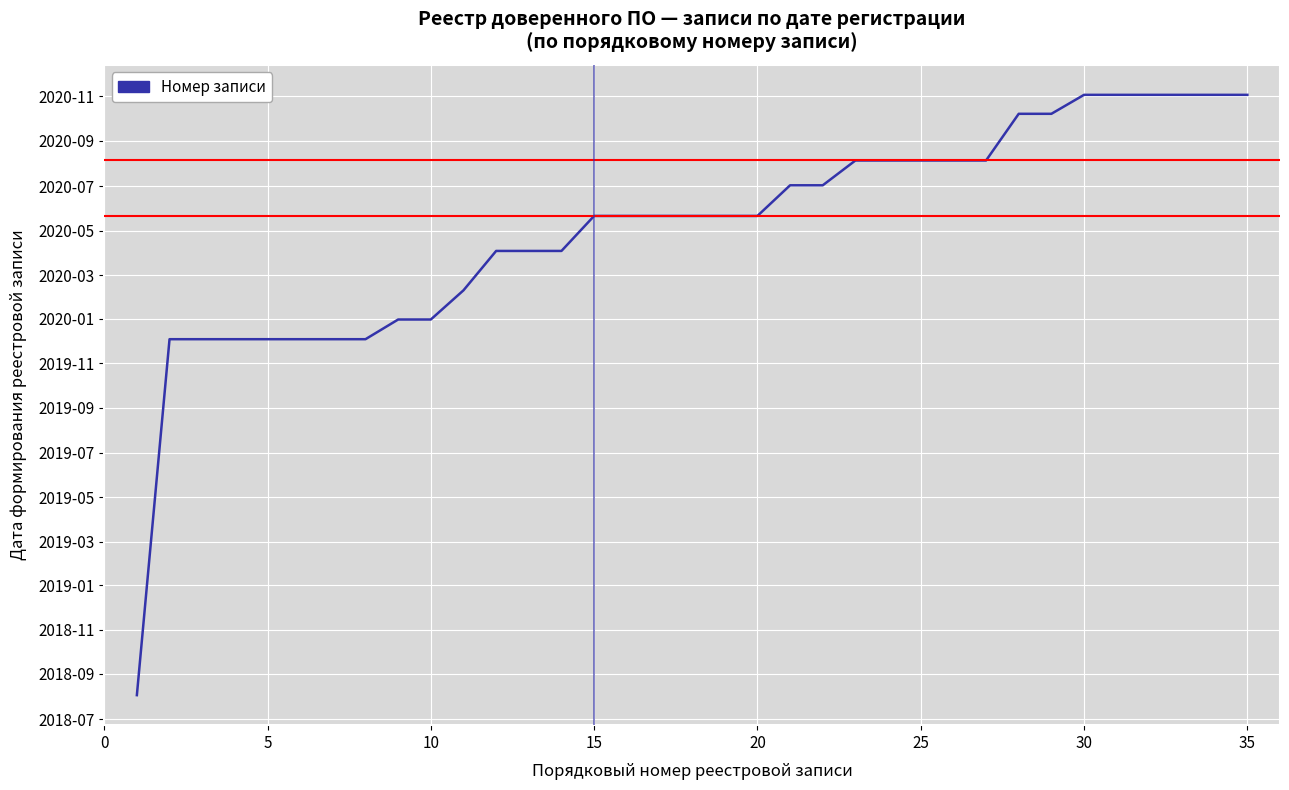

Is this an area chart (filled region under the line)?

No